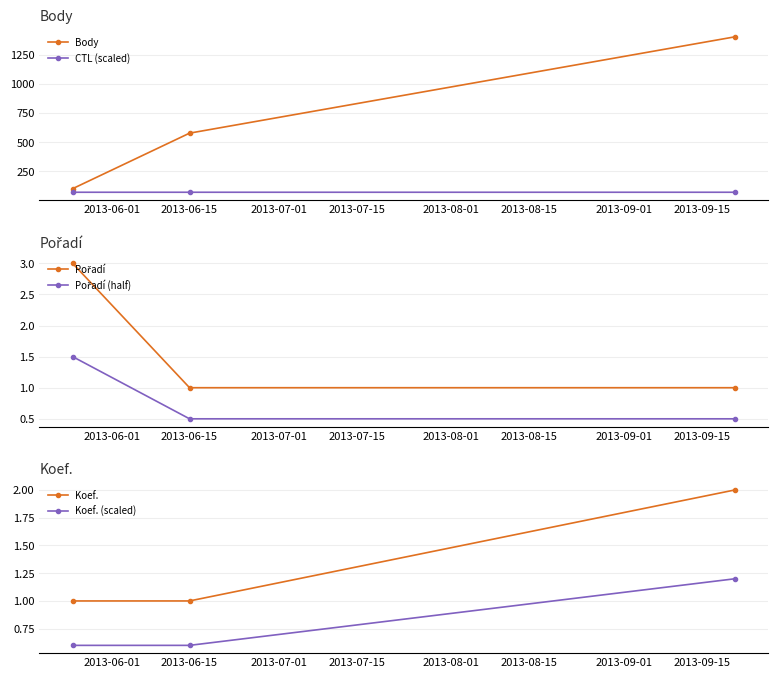

What is the value of the Body point at the 1st from the left?

101.0